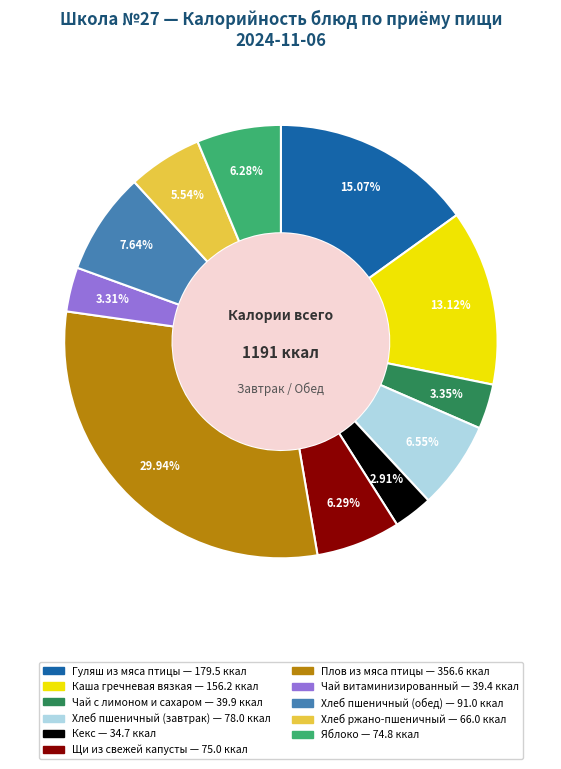

What is the largest slice in the pie chart?

Плов из мяса птицы